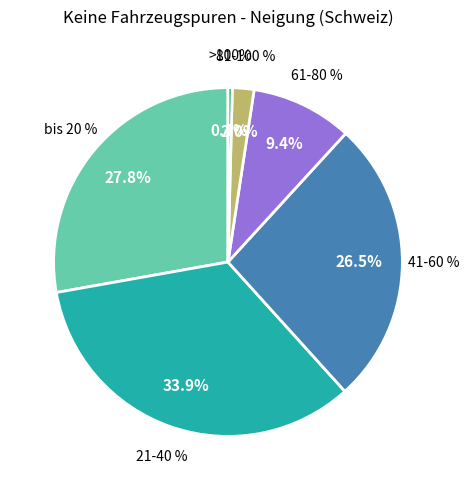

To the nearest percent, what is the difference between the >100% and 81-100 % slice percentages?

2%